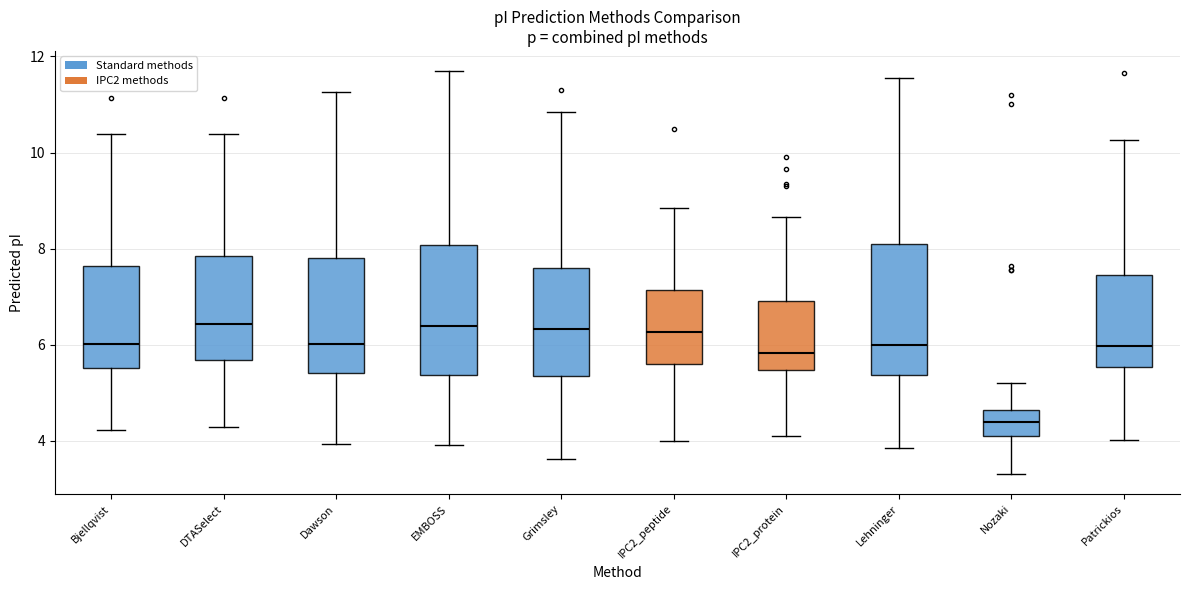

Where does the lower whisker of the box for IPC2_protein end on the y-axis? The values are not printed on the chart, so give them approximately, as read against the axis.

4.2